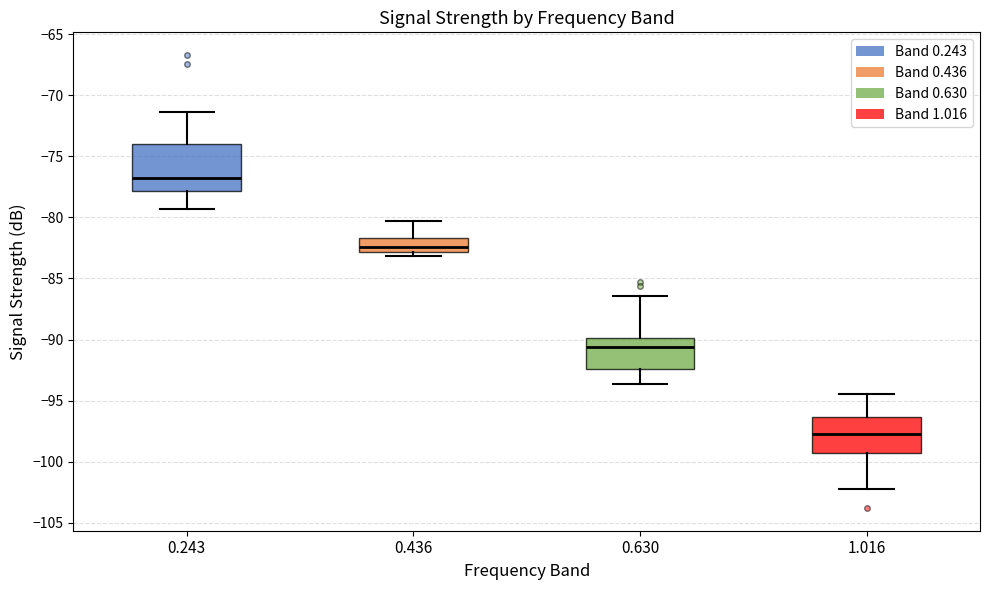

Which box has the lowest median line?

1.016